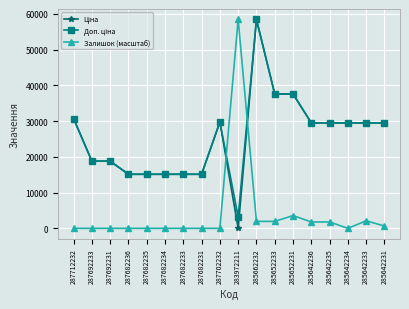

What is the highest value of the Залишок (масштаб) series?

58426.5